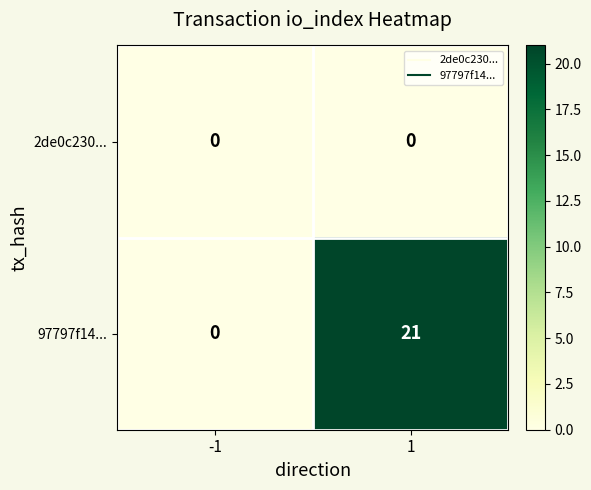

Which series has the largest total across all categories?

97797f14...